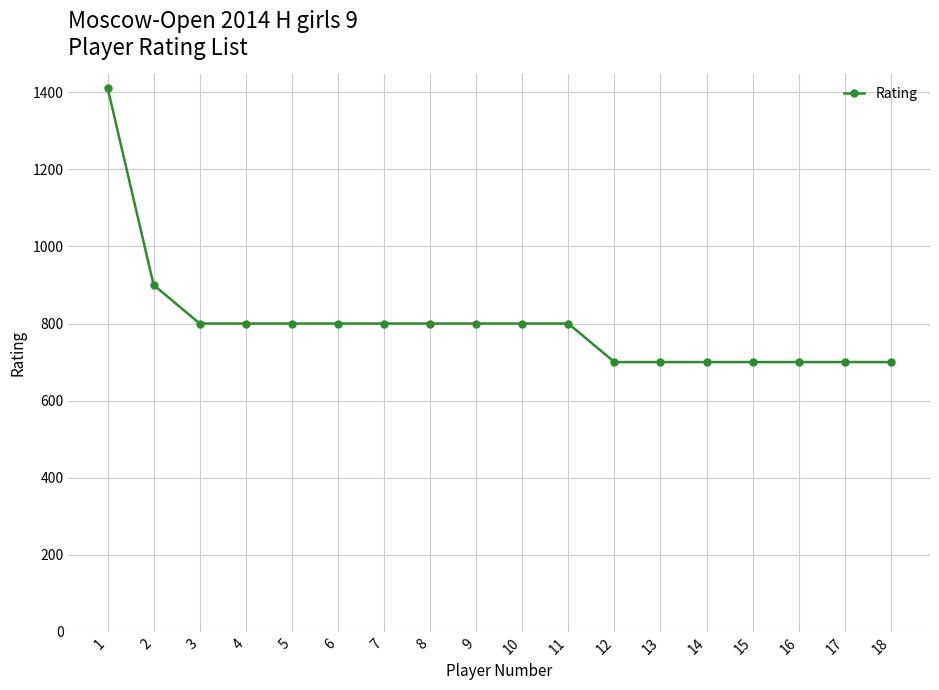

The value at 10 is 507. True or false?

False